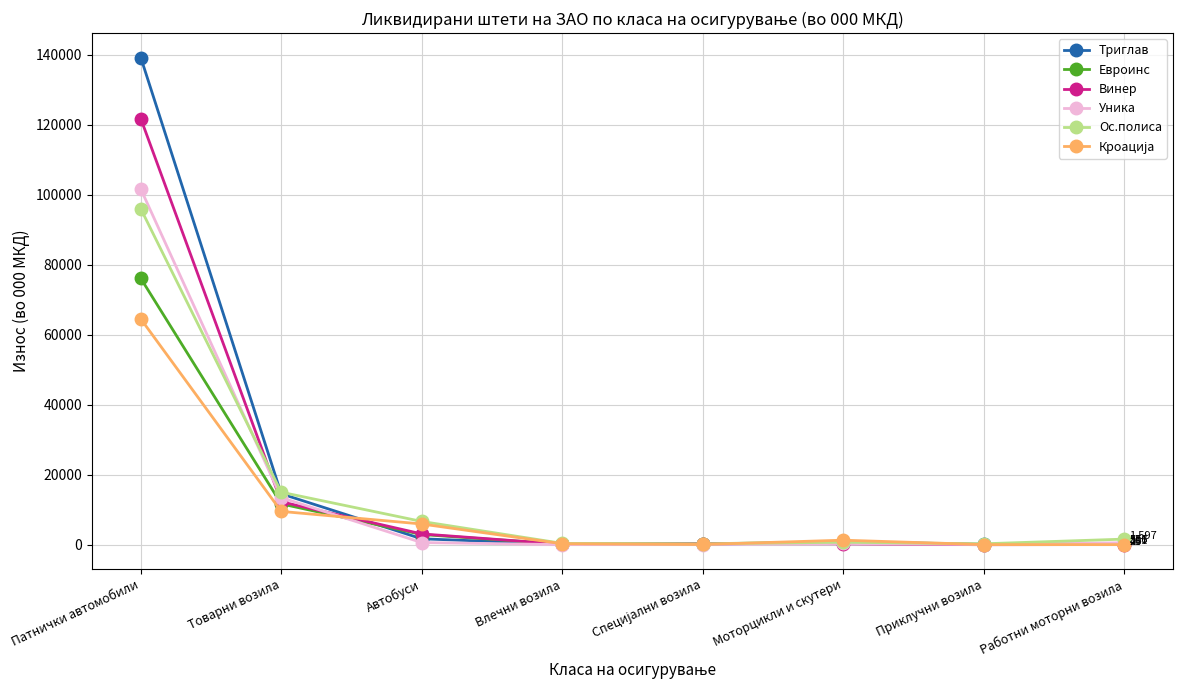

How many values in the Винер series are below 316?

4